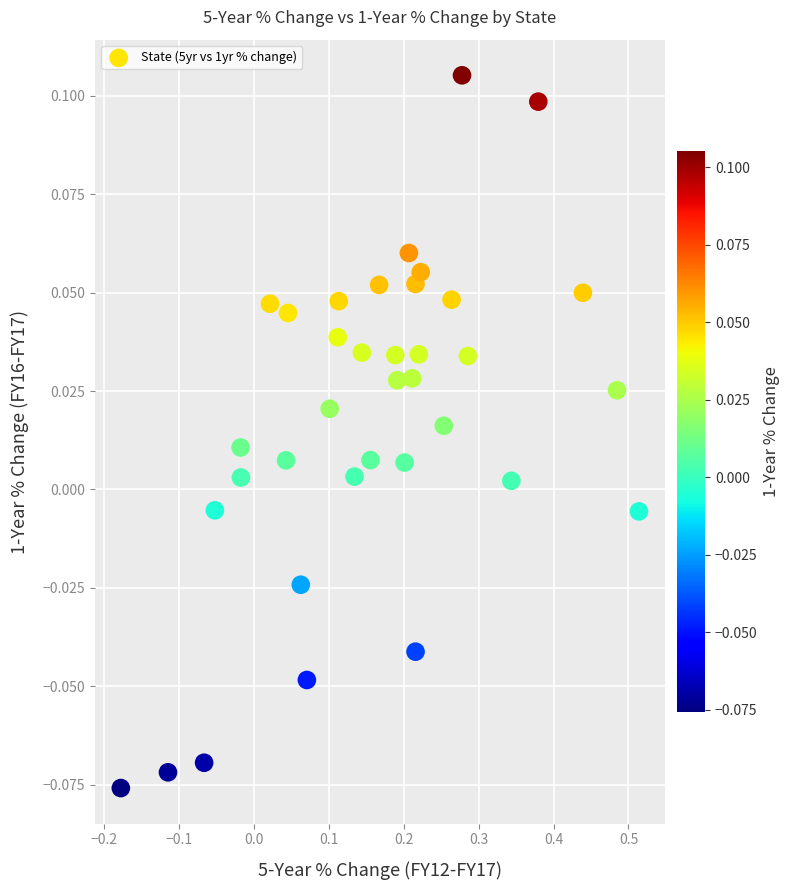

What is the range of X values (max minus min)?

0.7